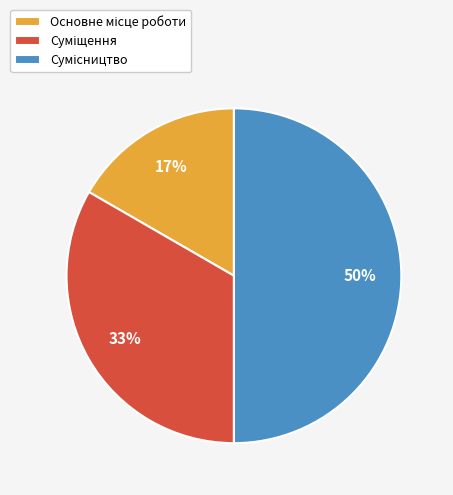

To the nearest percent, what is the difference between the largest and smallest slice percentages?

33%